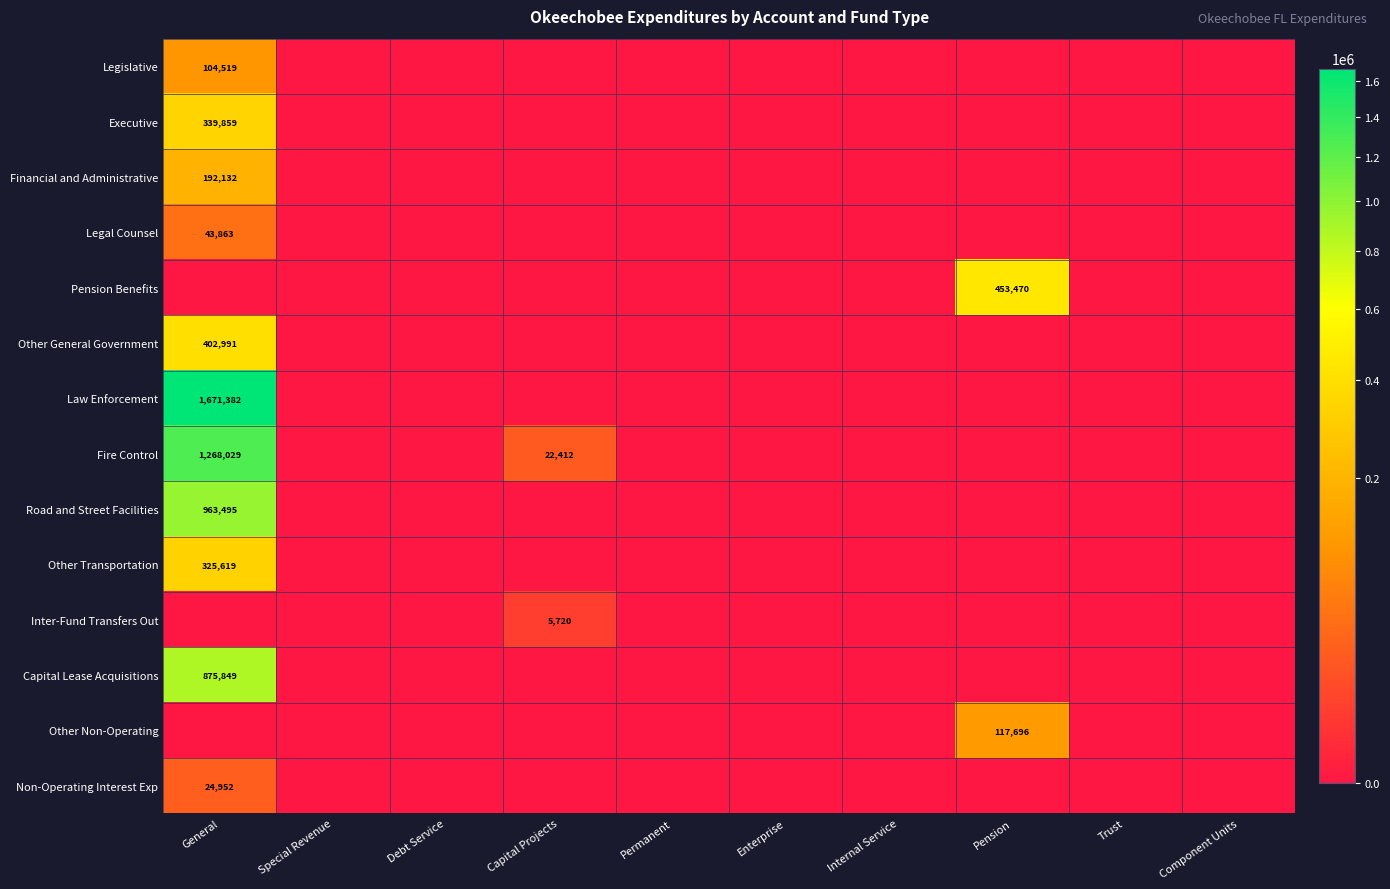

At which category is the sum across all series the highest?

General